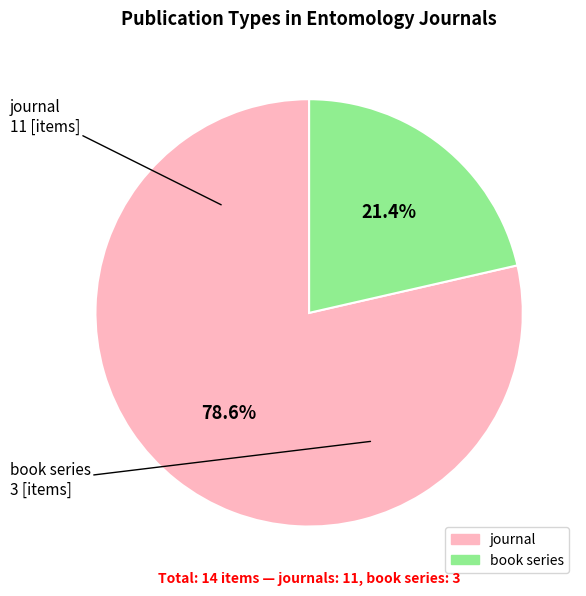

What is the smallest slice in the pie chart?

book series